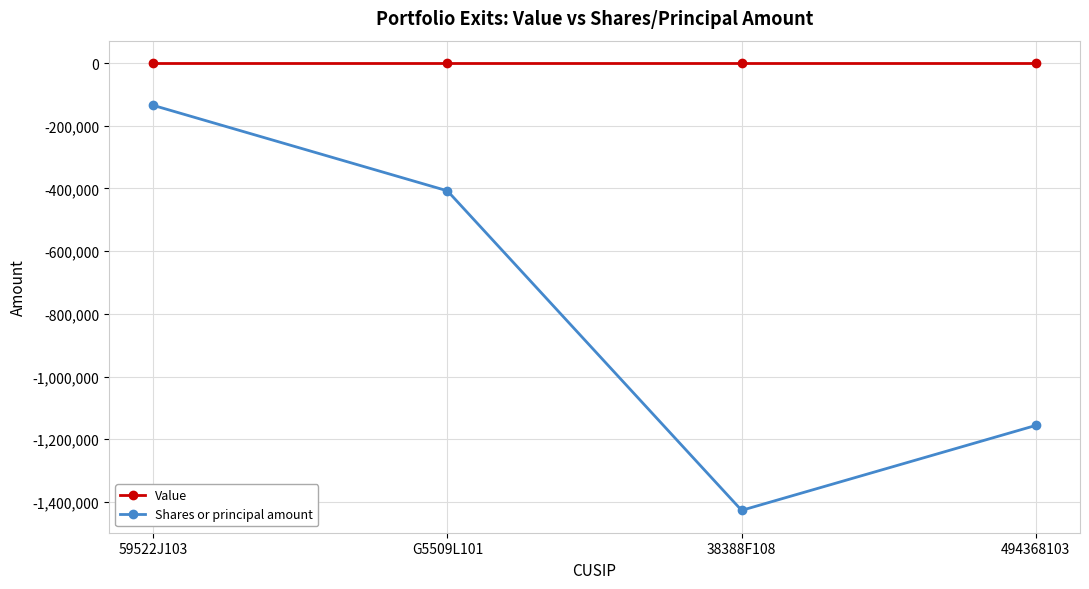

Which category has the lowest value in the Shares or principal amount series?

38388F108